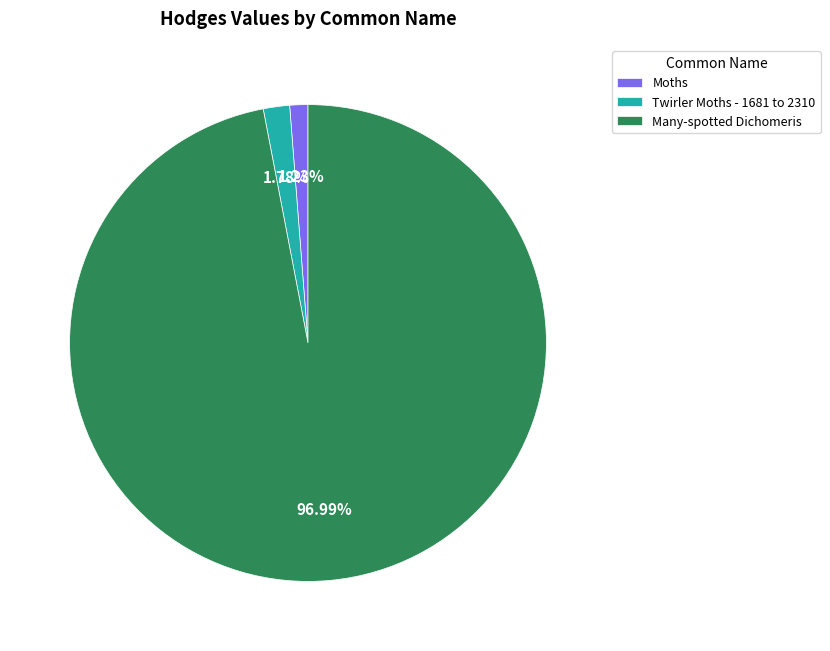

To the nearest percent, what is the average slice percentage?

33%